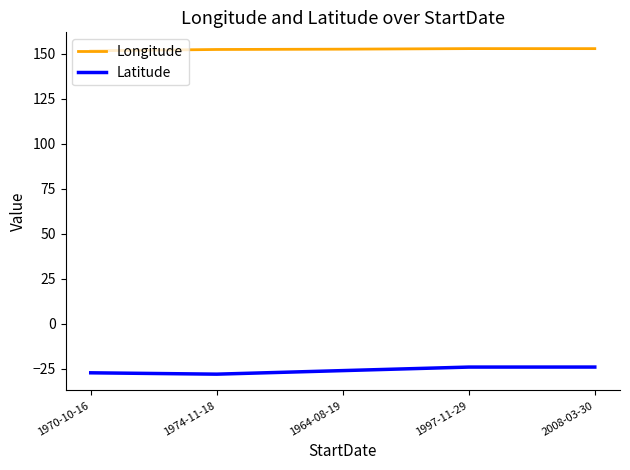

What is the minimum value shown in the chart?

-28.1